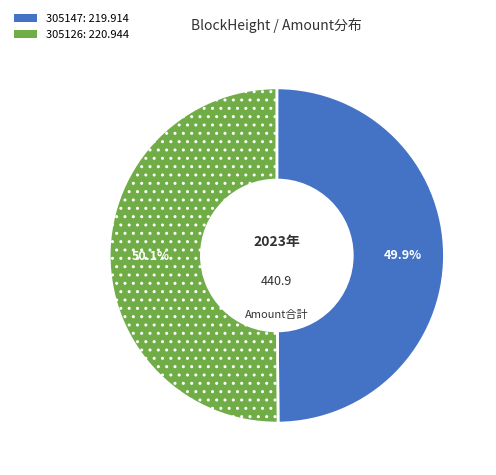

To the nearest percent, what is the combined percentage of 305126 and 305147?

100%